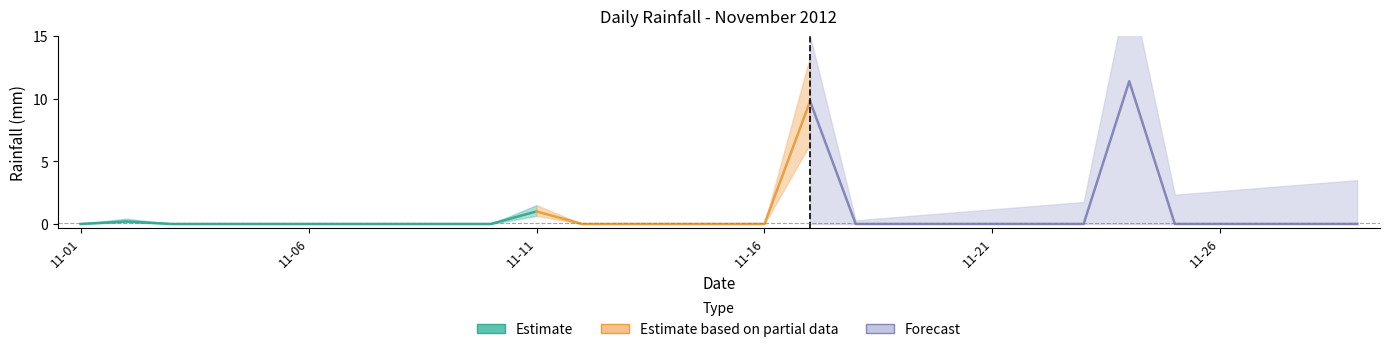

Rank the categories by value from highest to lowest.

2012-11-24, 2012-11-17, 2012-11-11, 2012-11-02, 2012-11-01, 2012-11-03, 2012-11-04, 2012-11-05, 2012-11-06, 2012-11-07, 2012-11-08, 2012-11-09, 2012-11-10, 2012-11-12, 2012-11-13, 2012-11-14, 2012-11-15, 2012-11-16, 2012-11-18, 2012-11-19, 2012-11-20, 2012-11-21, 2012-11-22, 2012-11-23, 2012-11-25, 2012-11-26, 2012-11-27, 2012-11-28, 2012-11-29